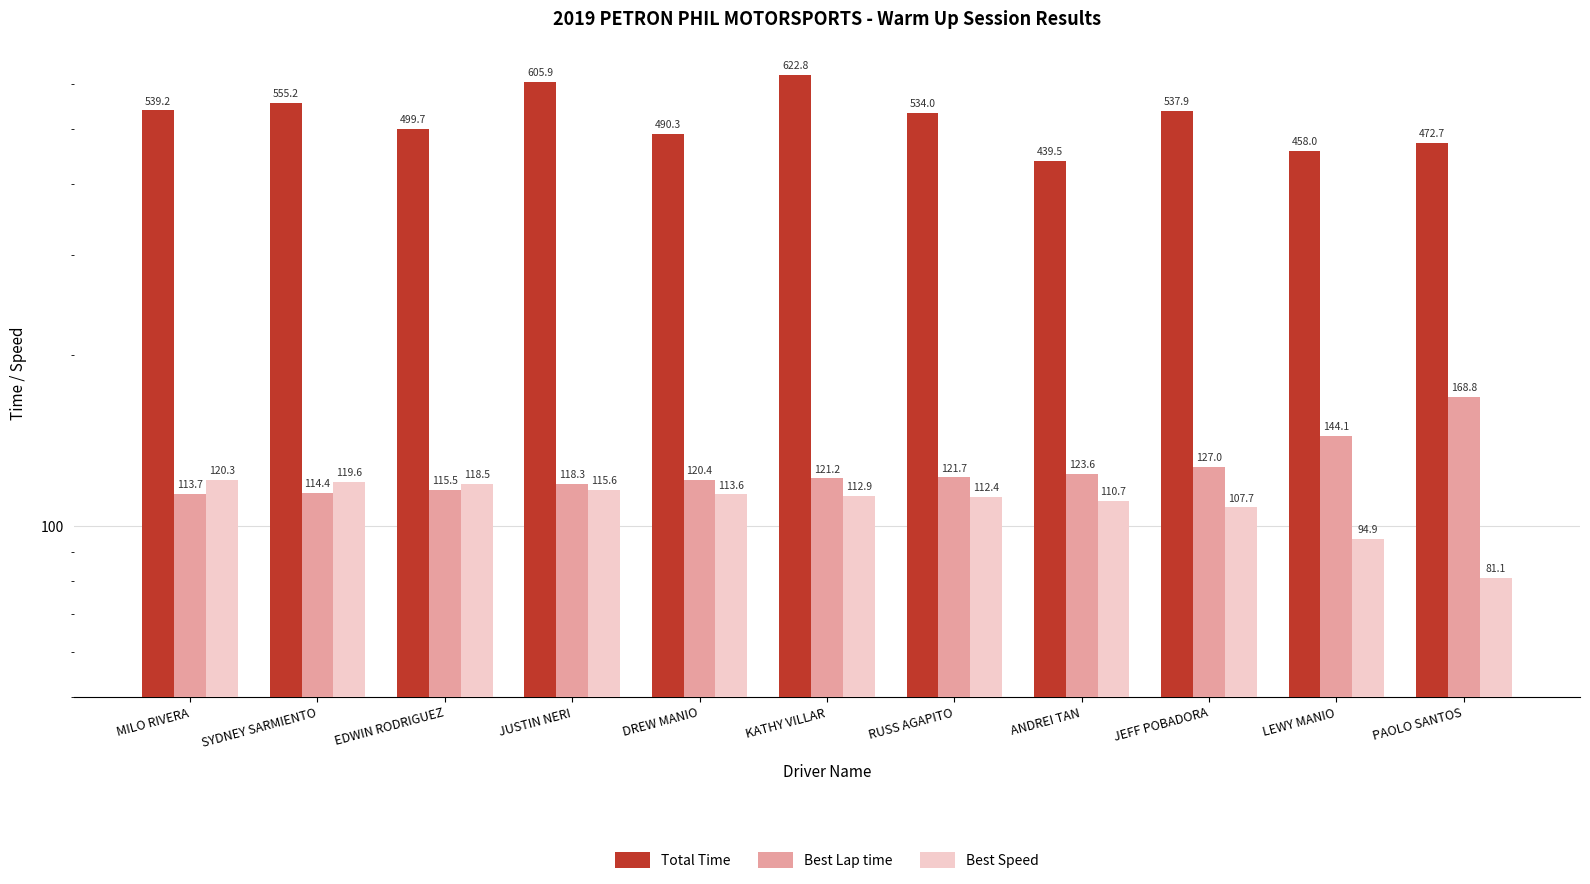

What is the total value across all series at RUSS AGAPITO?

768.1